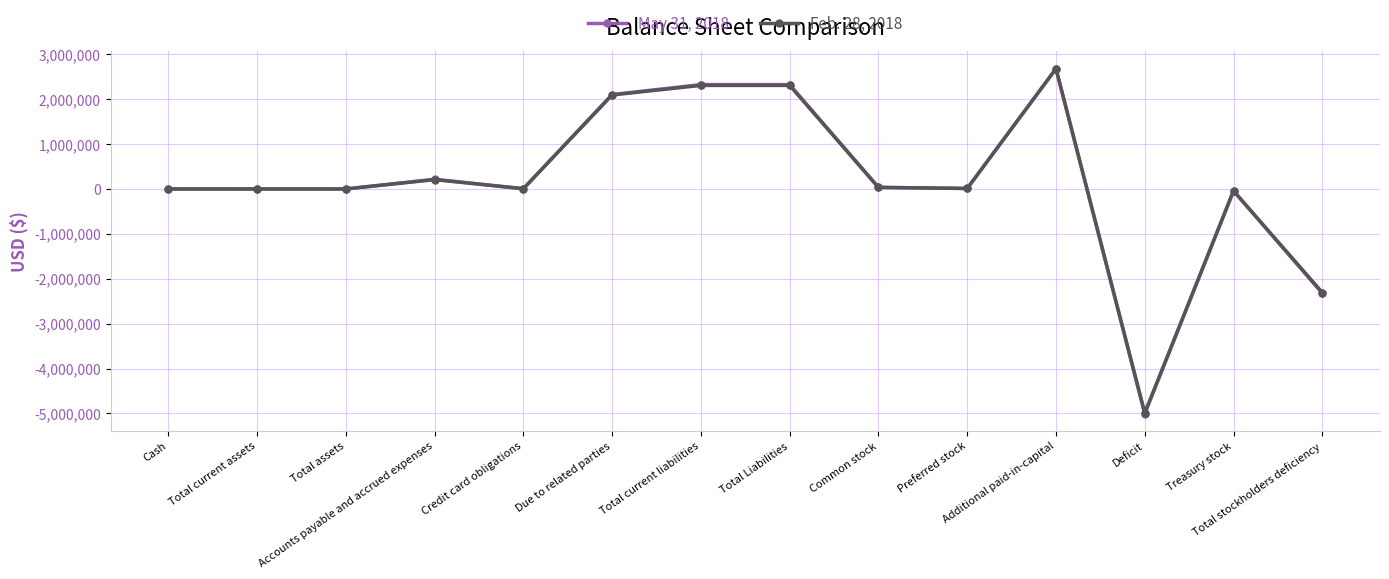

How many lines are shown in the chart?

2